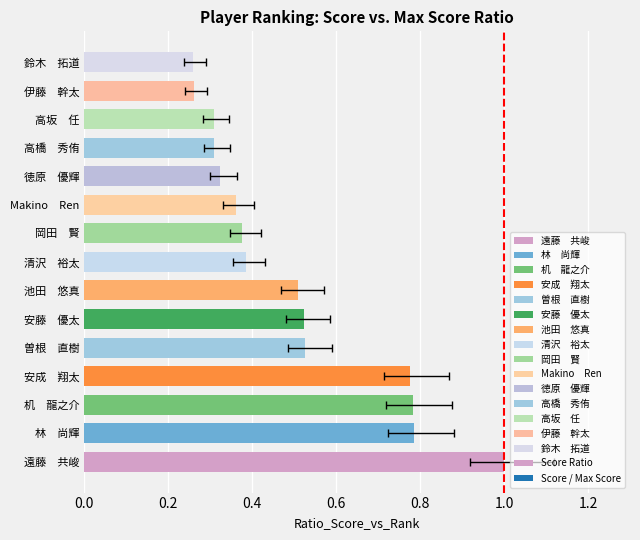

How many series are shown in this chart?

1